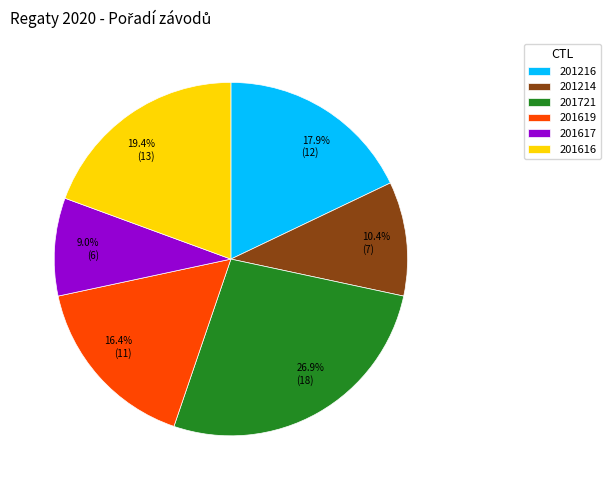

To the nearest percent, what portion does 201214 represent?

10%